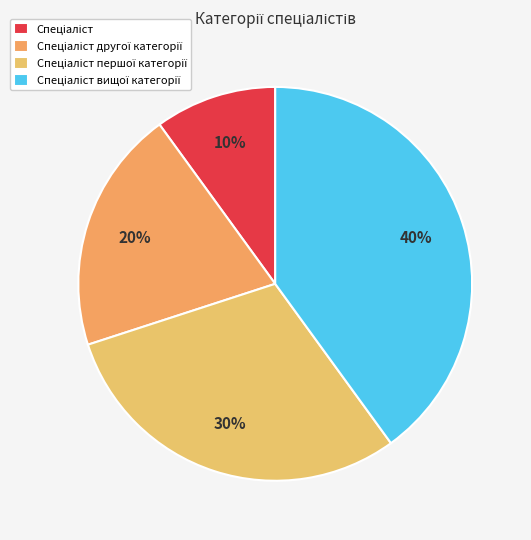

To the nearest percent, what percentage of the pie is Спеціаліст другої категорії?

20%